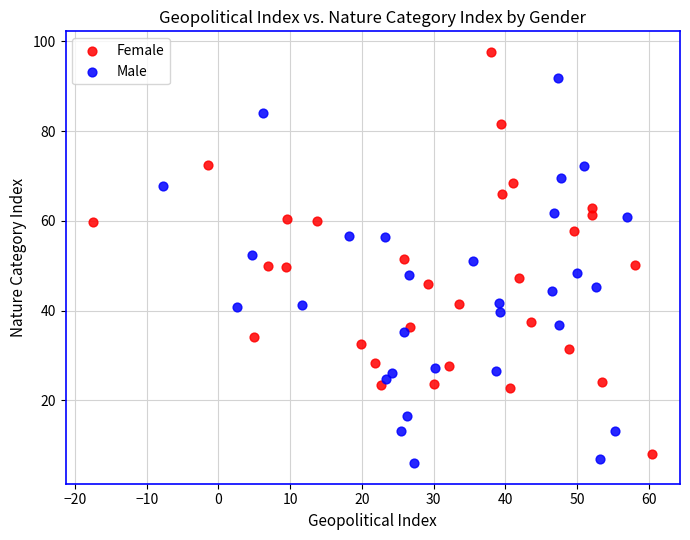

Which series contains the highest Y value?

Female